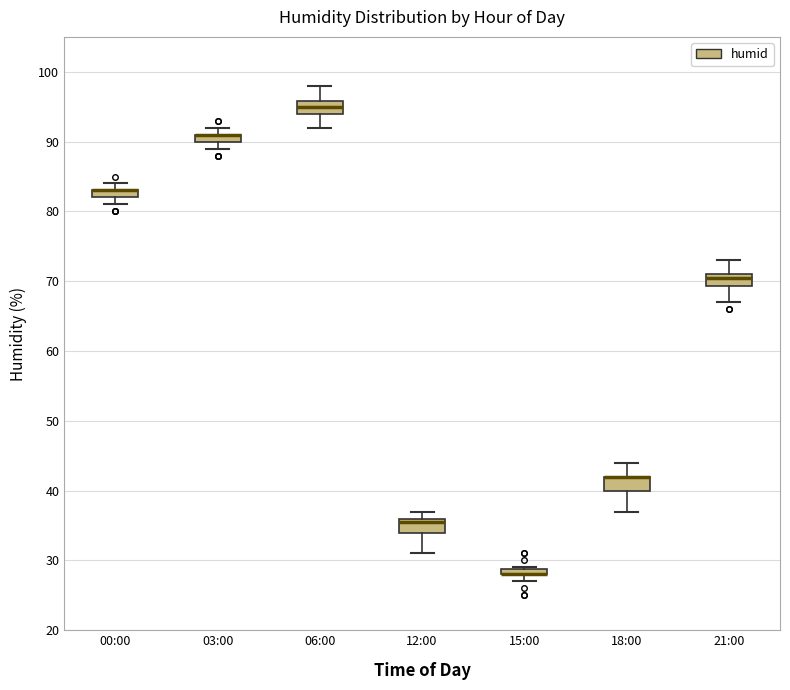

Where does the lower whisker of the box for 06:00 end on the y-axis? The values are not printed on the chart, so give them approximately, as read against the axis.

92